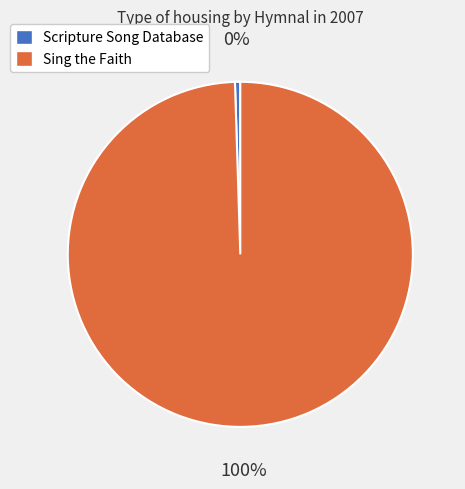

What is the smallest slice in the pie chart?

Scripture Song Database